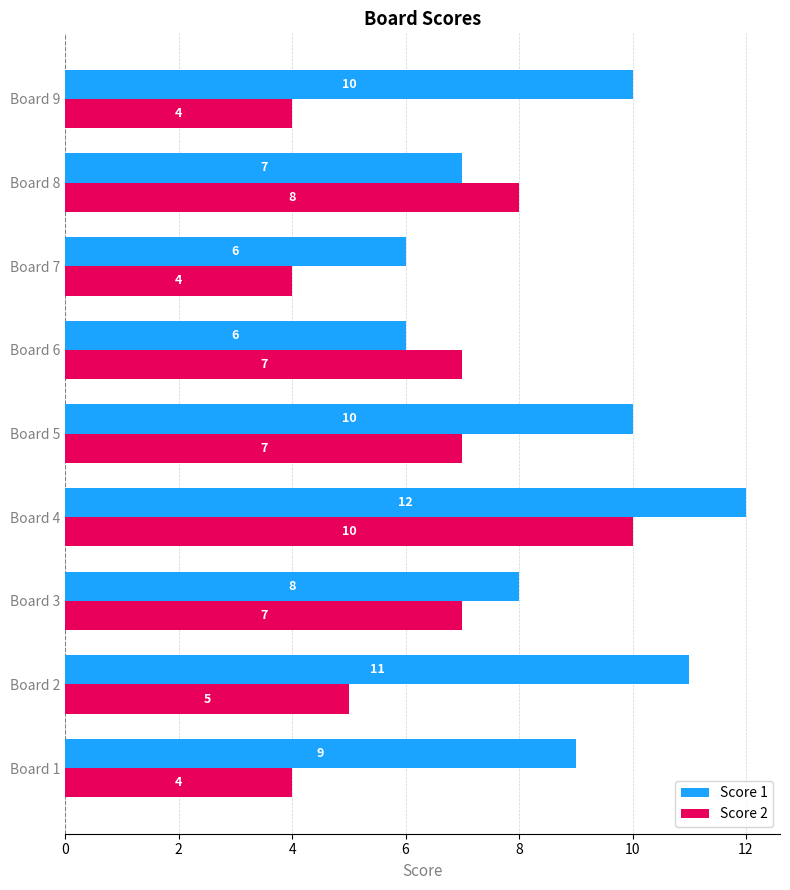

How many Score 1 values are between 7 and 10?

5